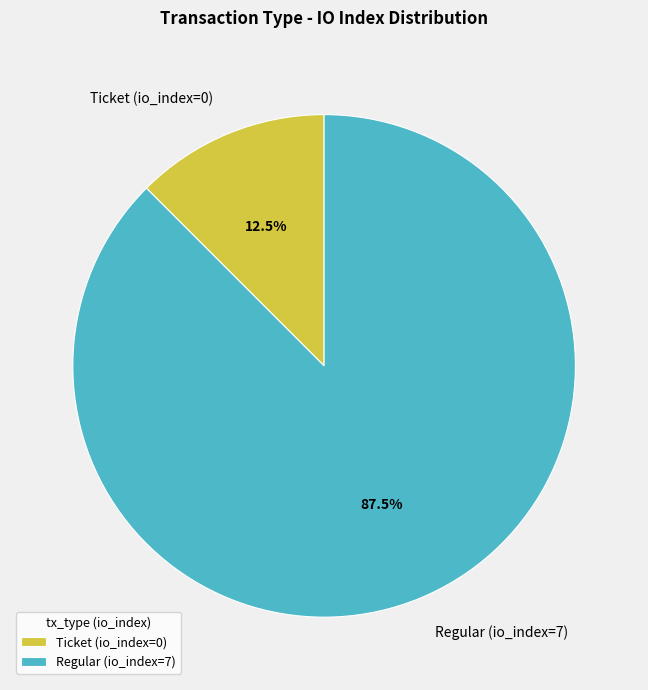

Do Regular (io_index=7) and Ticket (io_index=0) together represent more than half of the pie?

Yes